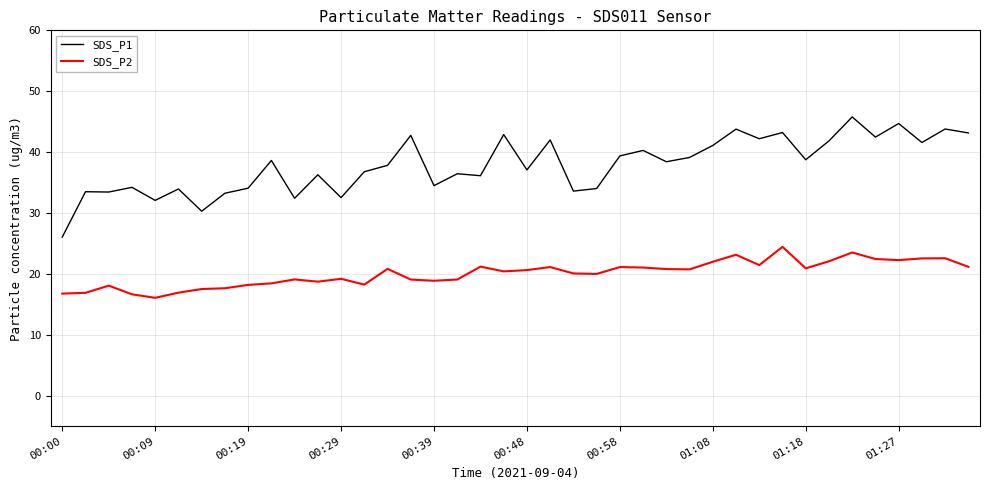

What is the difference between the maximum and minimum values in the SDS_P2 series?

8.4